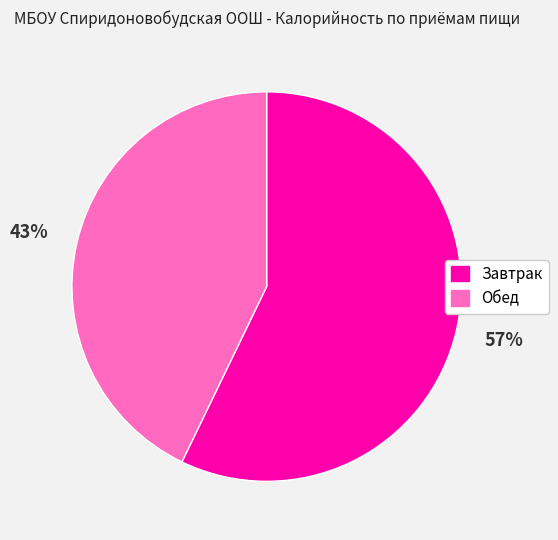

How many segments does this pie chart have?

2